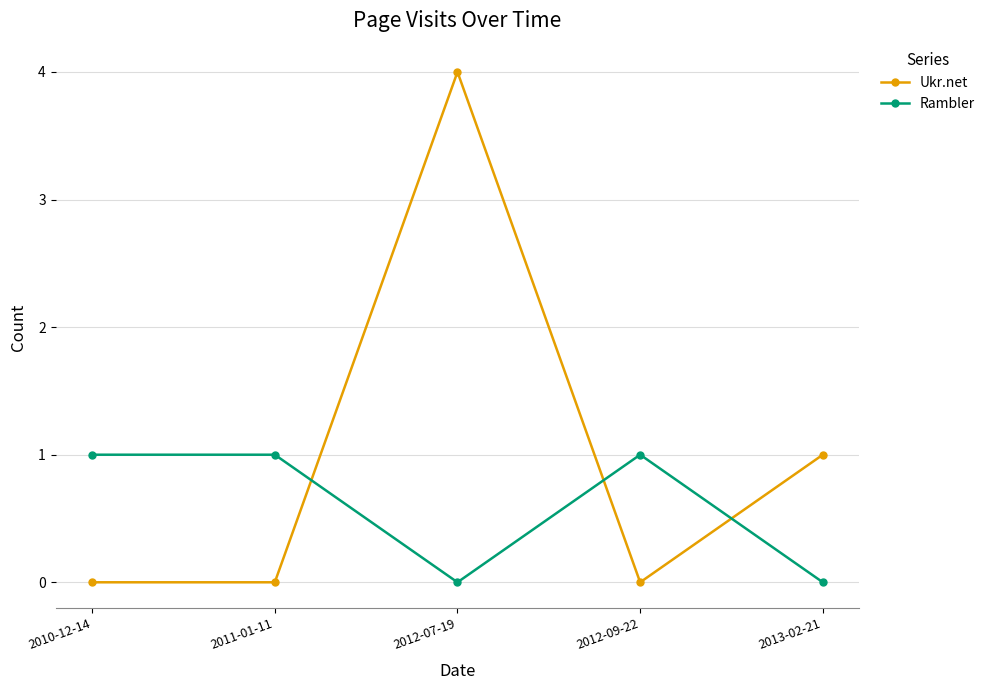

How many values in the Rambler series are below 1?

2